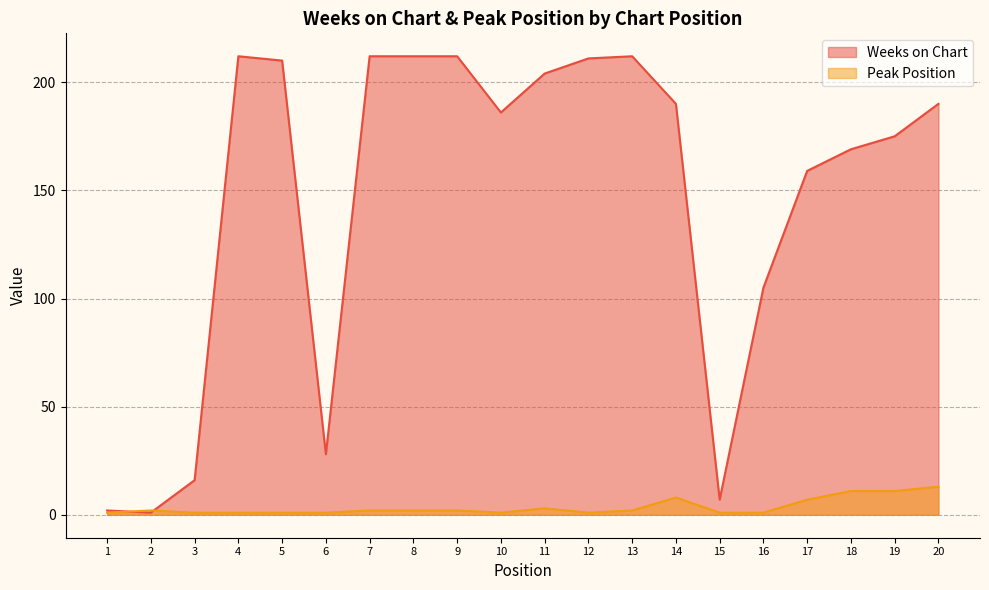

Which series changed the most between 14 and 19?

Weeks on Chart